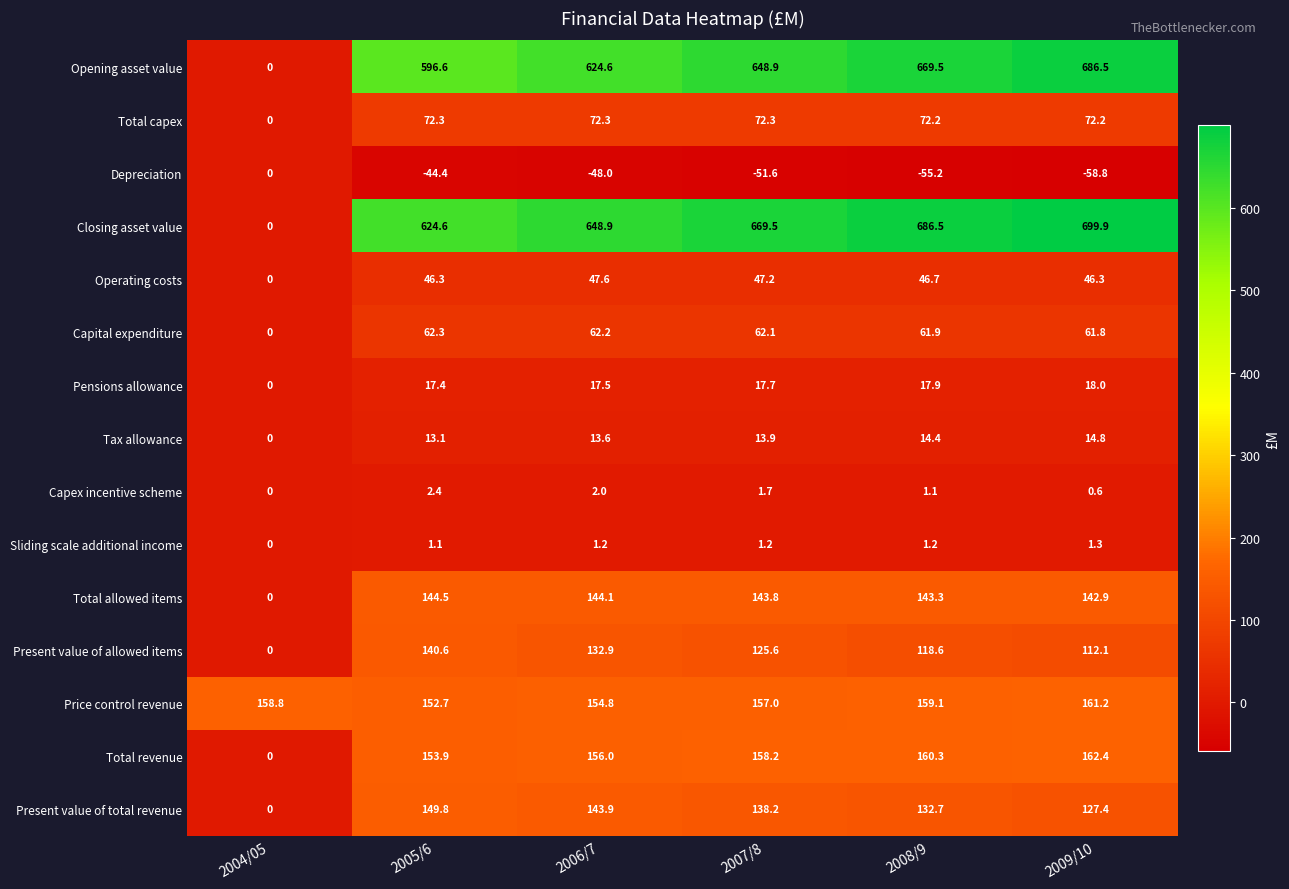

The value of Total capex at 2007/8 is 33.7. True or false?

False